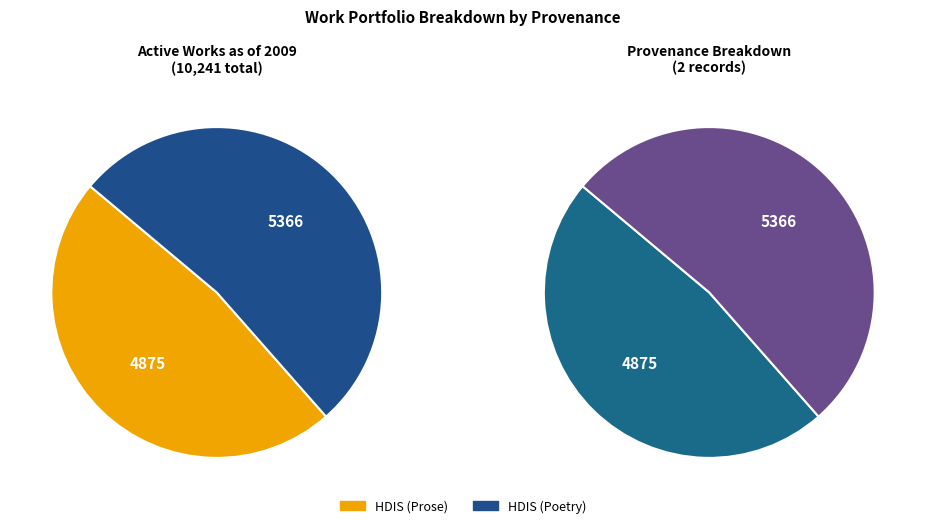

Which category has the biggest portion of the pie?

HDIS (Poetry)